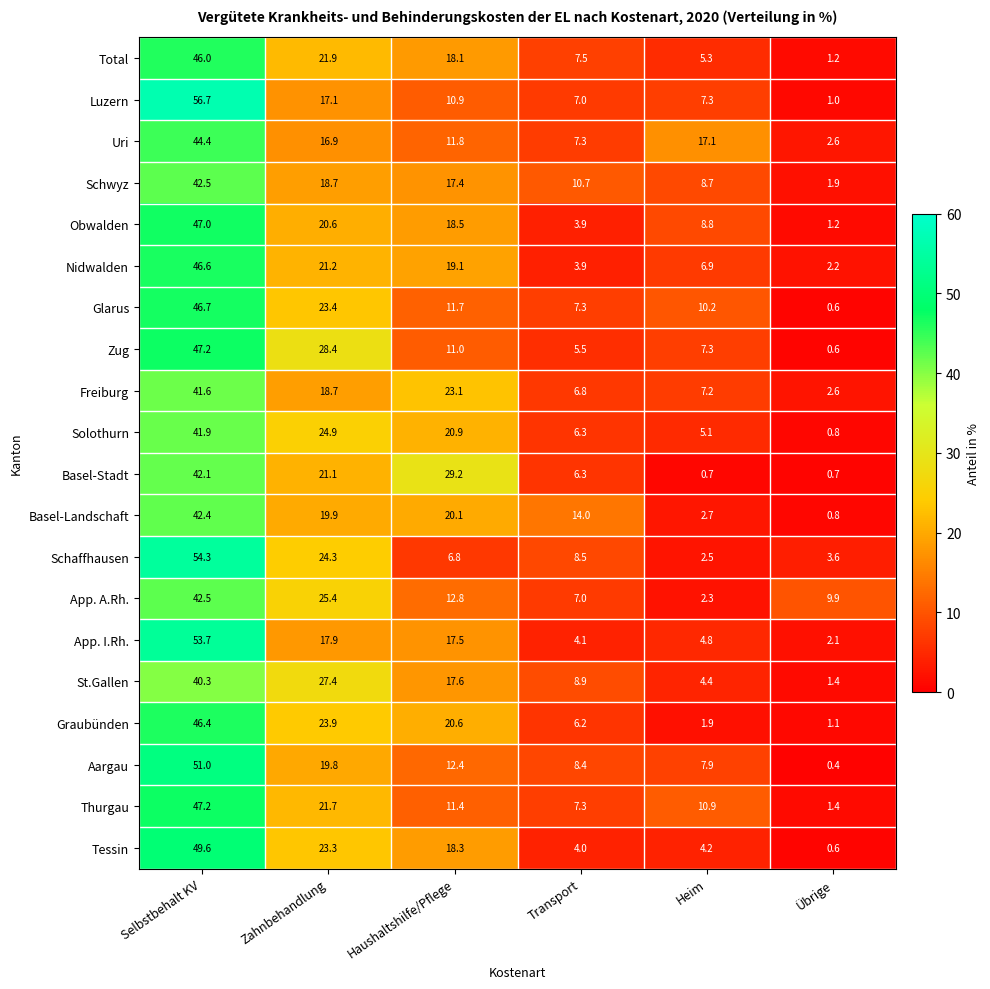

What is the sum of the Tessin values at Zahnbehandlung and Transport?

27.3